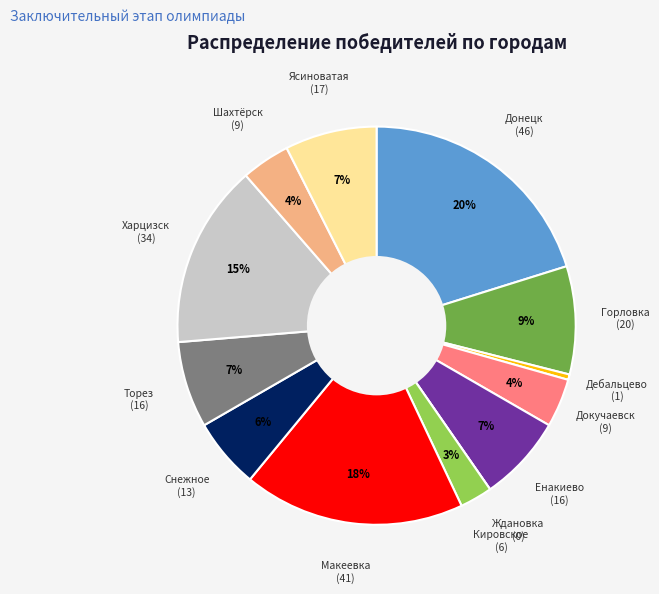

To the nearest percent, what is the average slice percentage?

8%